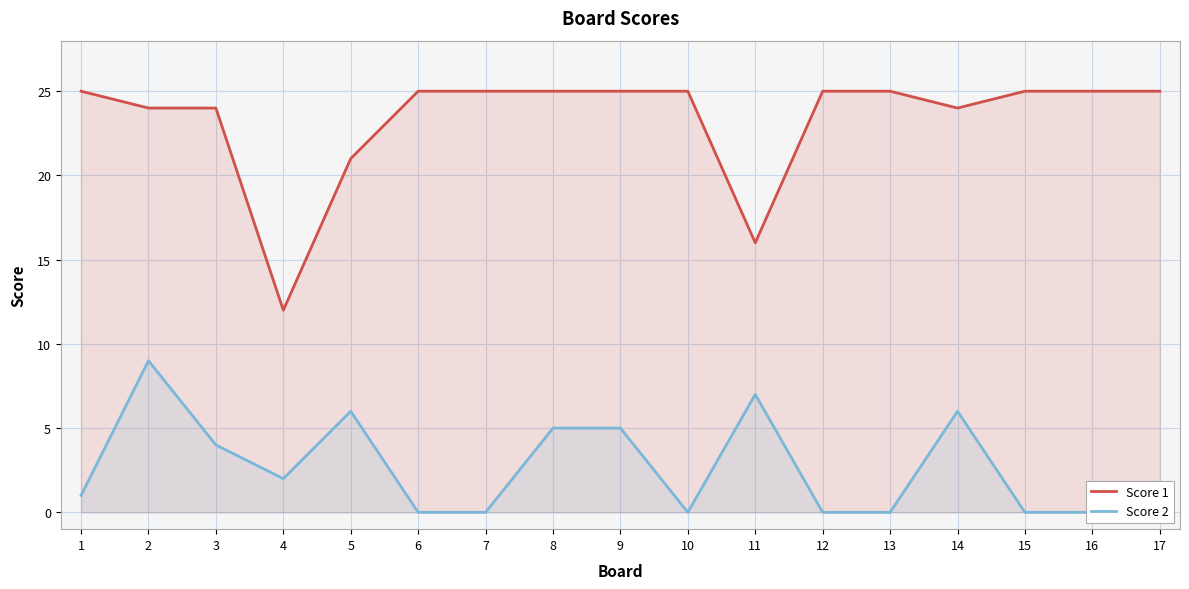

How many lines are shown in the chart?

2